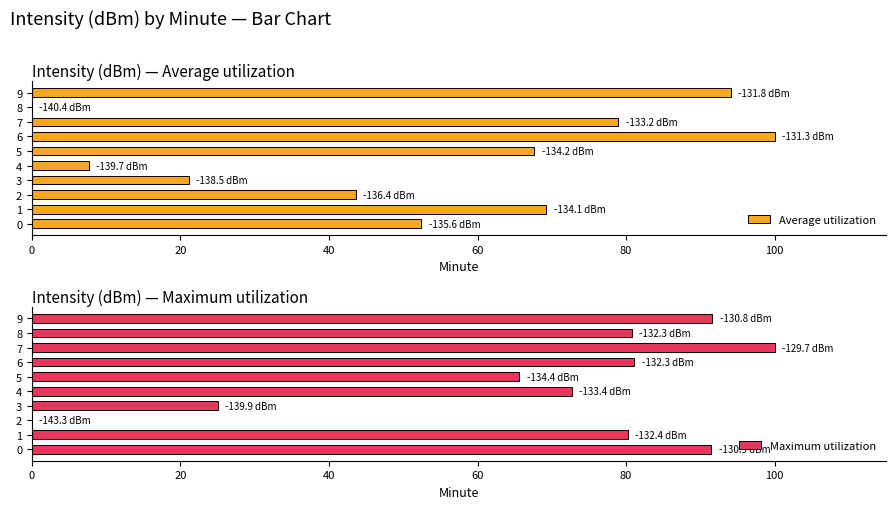

What is the average value of the Average utilization series?

53.5